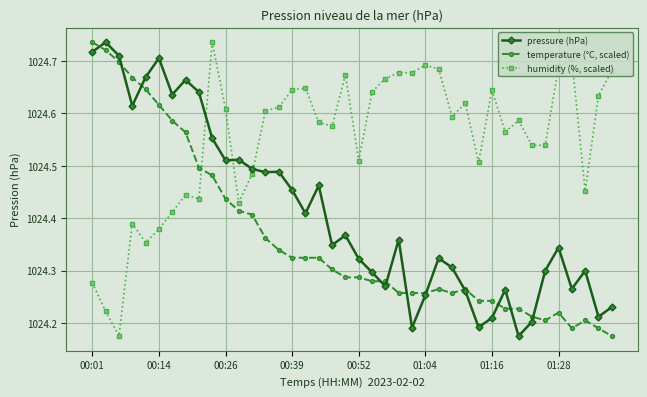

Count the temperature (°C, scaled) values in the range 1024 to 1025.

40